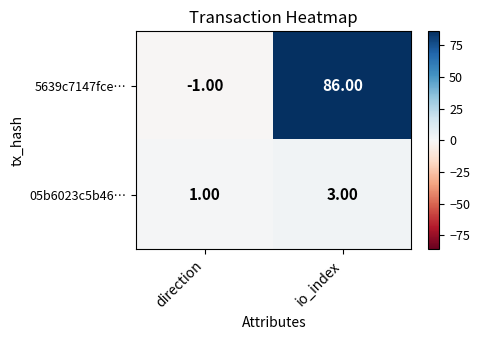

Which category has the lowest value across all series?

direction